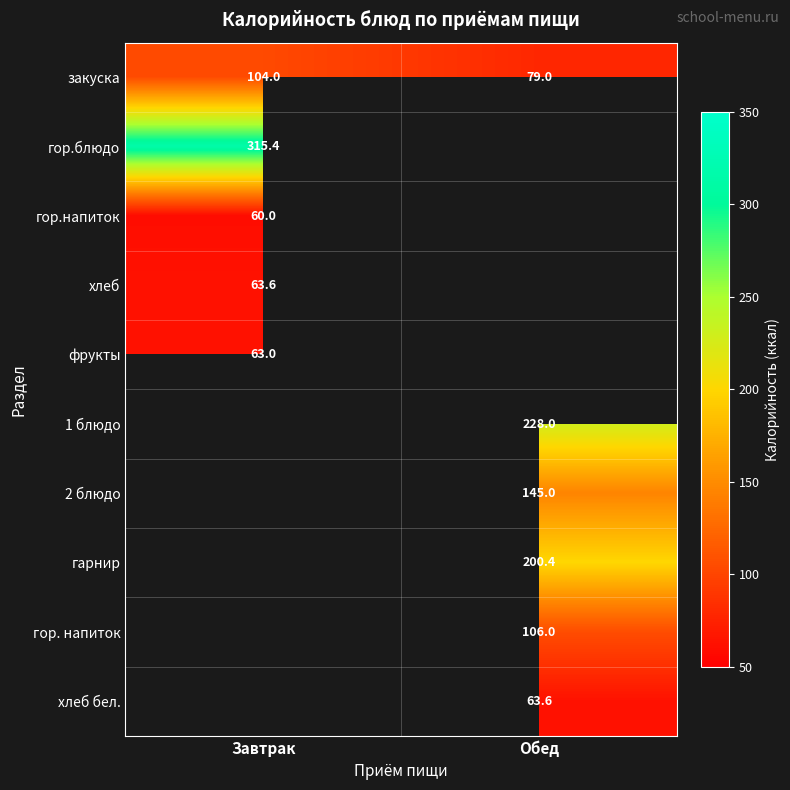

Rank the categories by закуска value from highest to lowest.

Завтрак, Обед